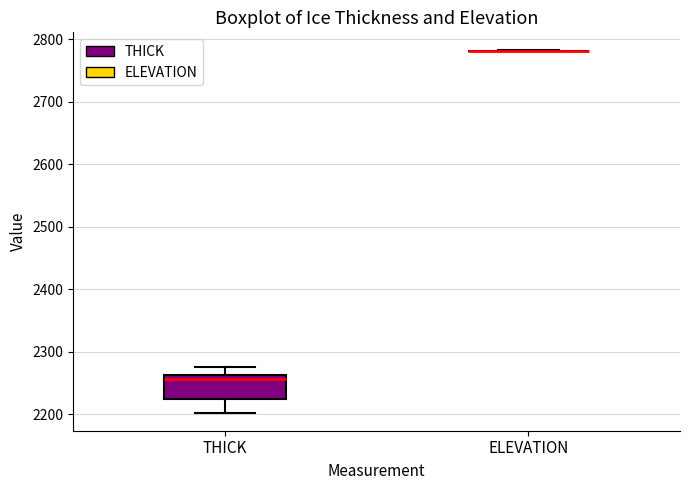

Where is the upper edge of the box for THICK on the y-axis? The values are not printed on the chart, so give them approximately, as read against the axis.

2260